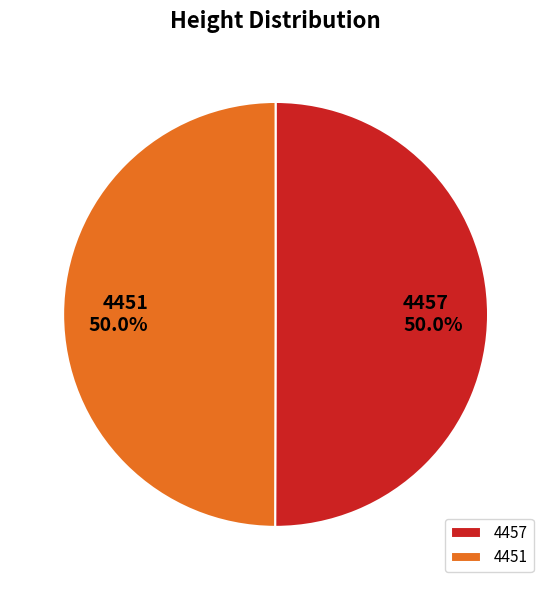

What percentage is NOT represented by 4451?

50.0%